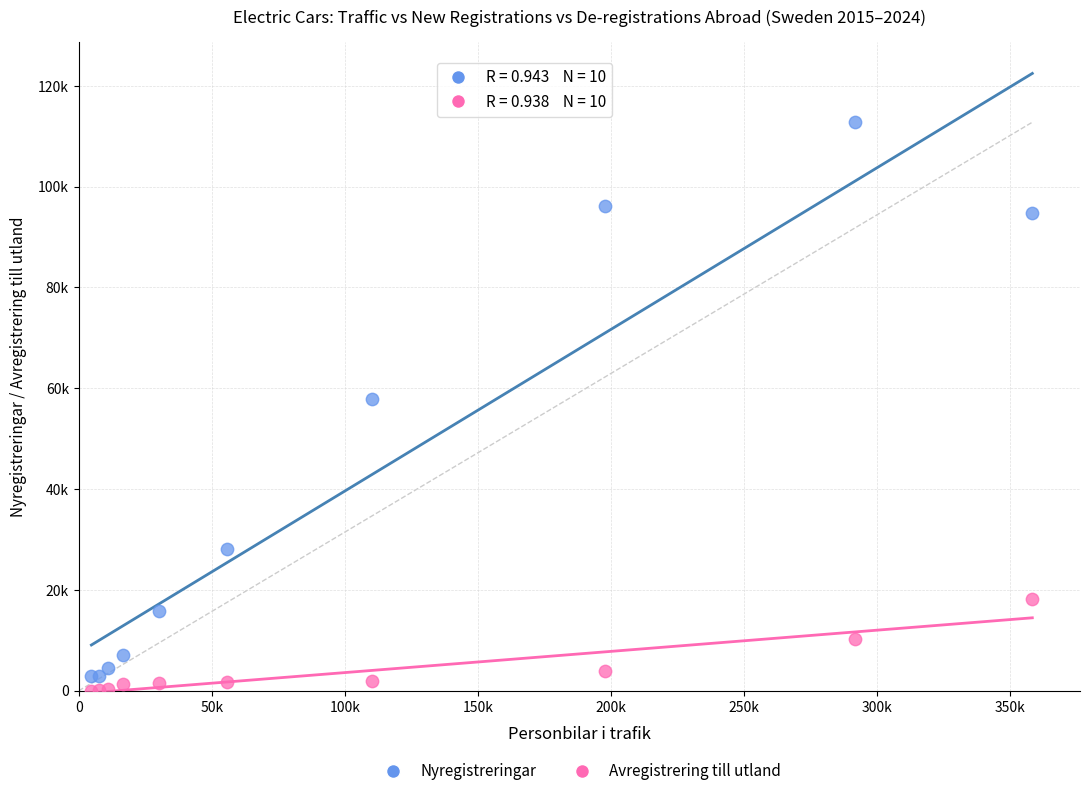

What are all the series names shown in the legend?

Nyregistreringar, Avregistrering till utland